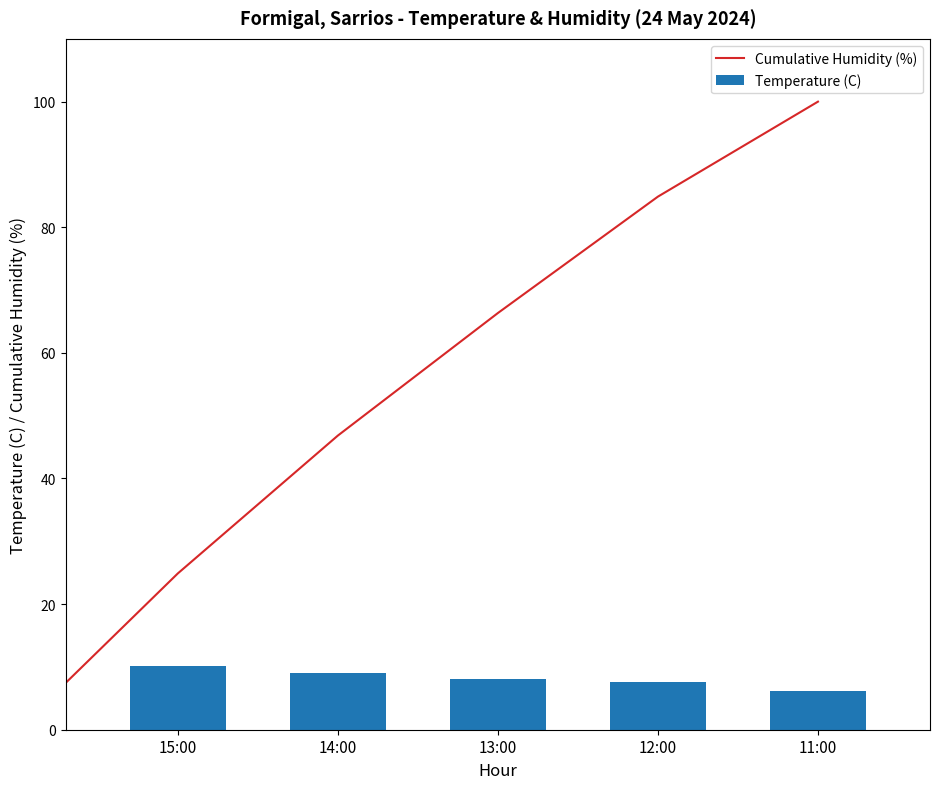

Is it true that Temperature (C) equals 12.9 at 12:00?

False